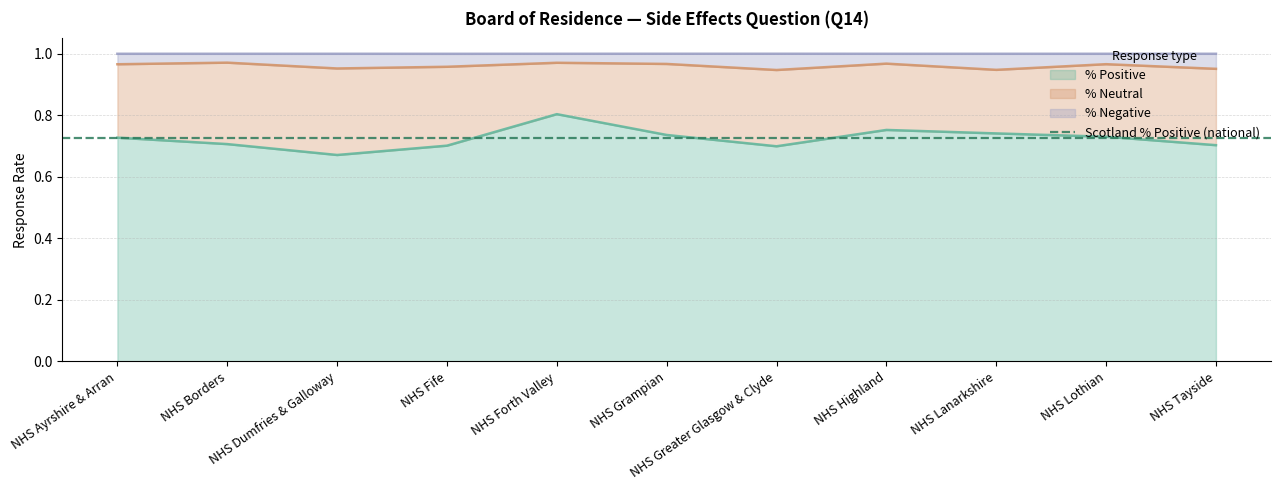

What is the label of the 4th point from the right?

NHS Highland